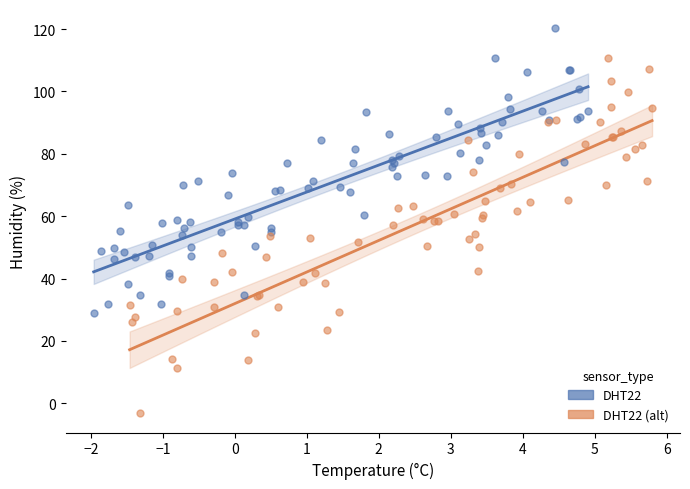

Which series reaches the maximum Y coordinate?

DHT22